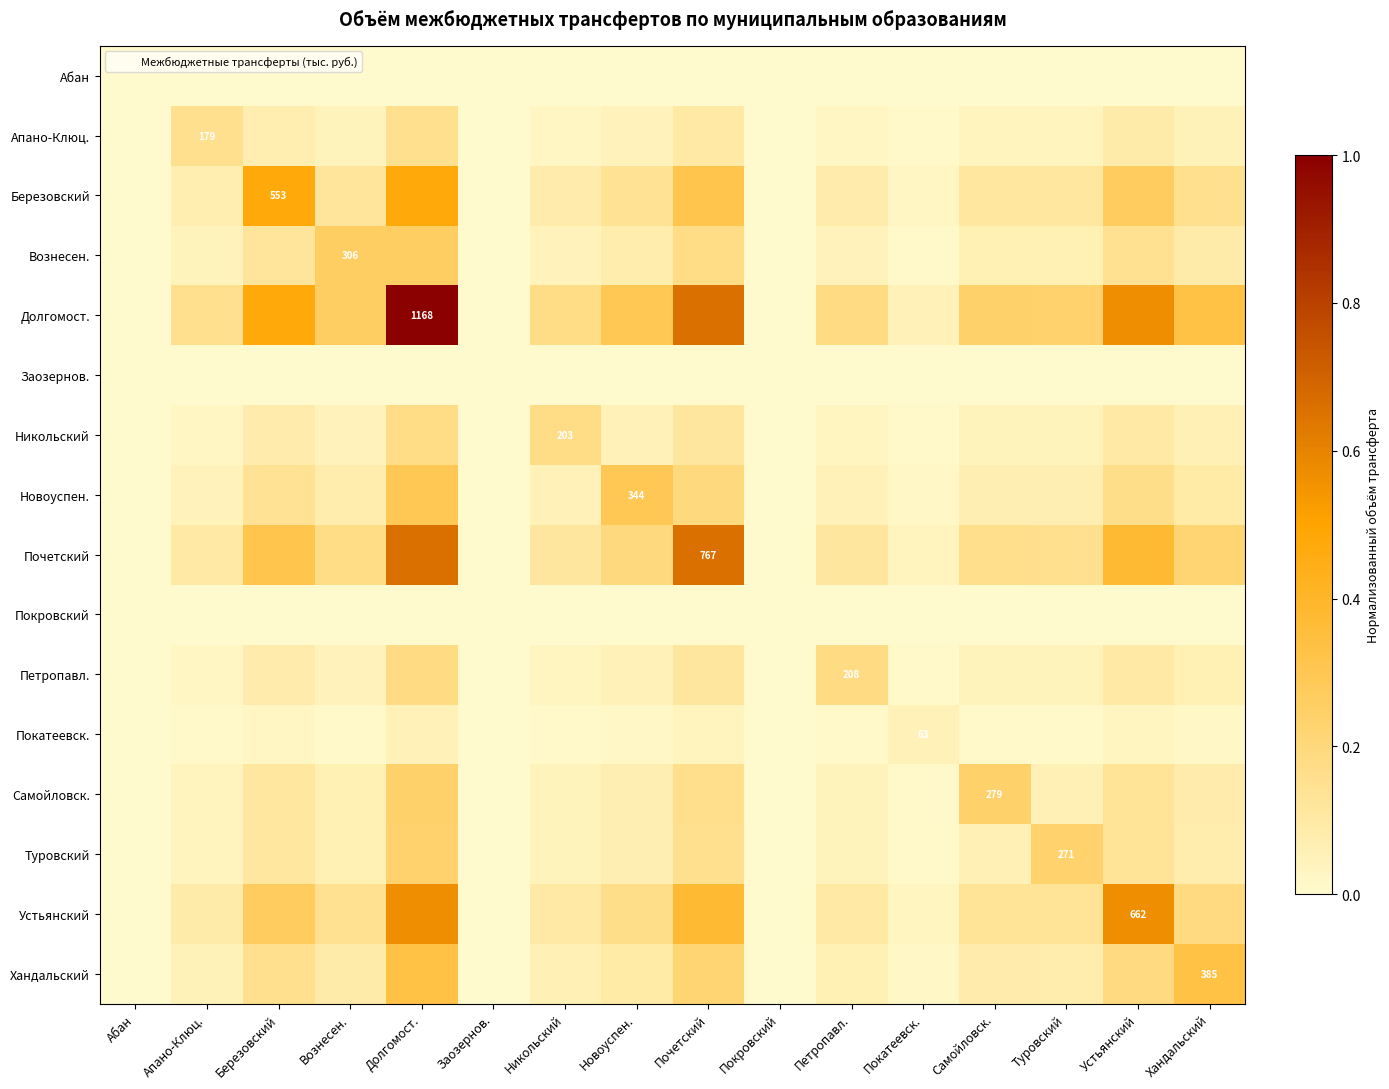

At Никольский, list the series in order from smallest to largest.

Абан, Заозернов., Покровский, Покатеевск., Апано-Клюц., Петропавл., Туровский, Самойловск., Вознесен., Новоуспен., Хандальский, Березовский, Устьянский, Почетский, Долгомост., Никольский